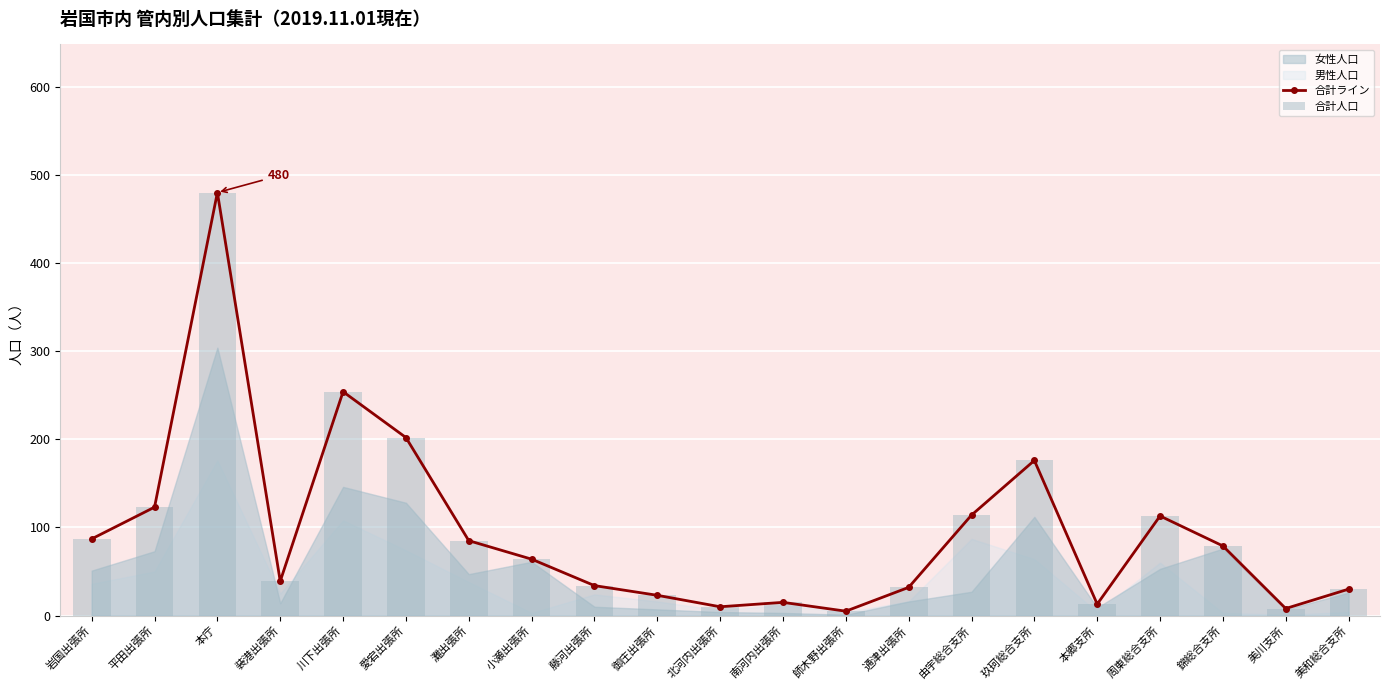

What is the approximate value of 合計人口 at 錦総合支所, to the nearest 10?

80